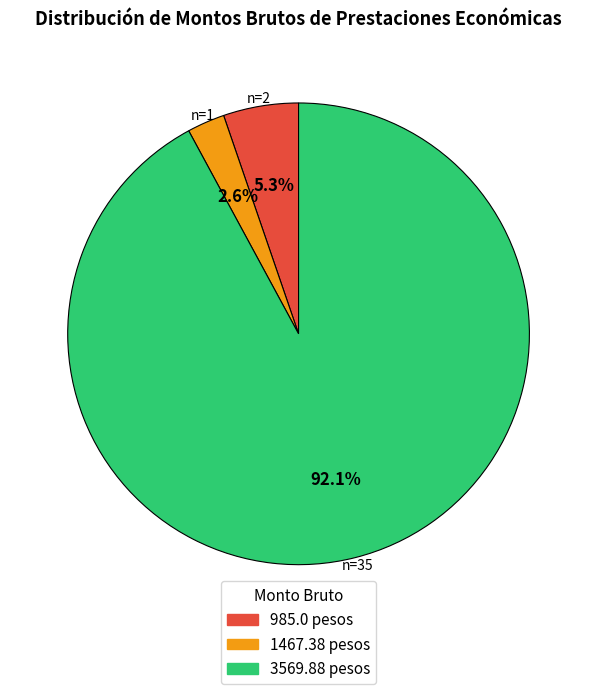

Does any single category account for the majority?

Yes